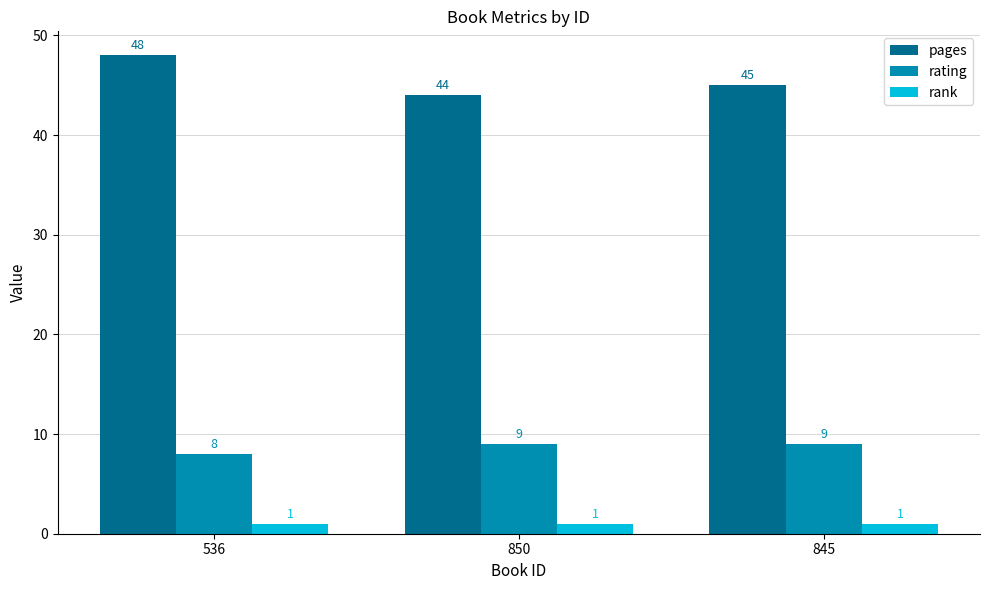

Between 850 and 845, which series saw the biggest shift?

pages